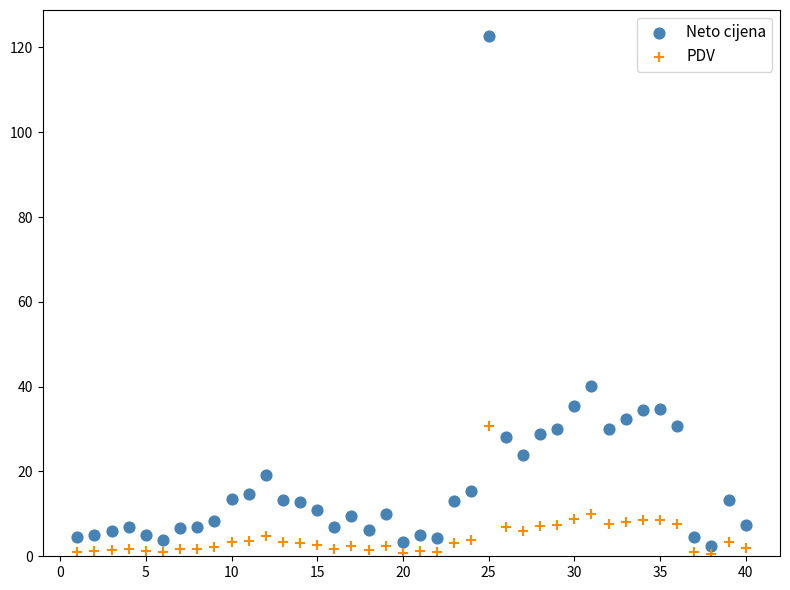

Which series reaches the maximum Y coordinate?

Neto cijena